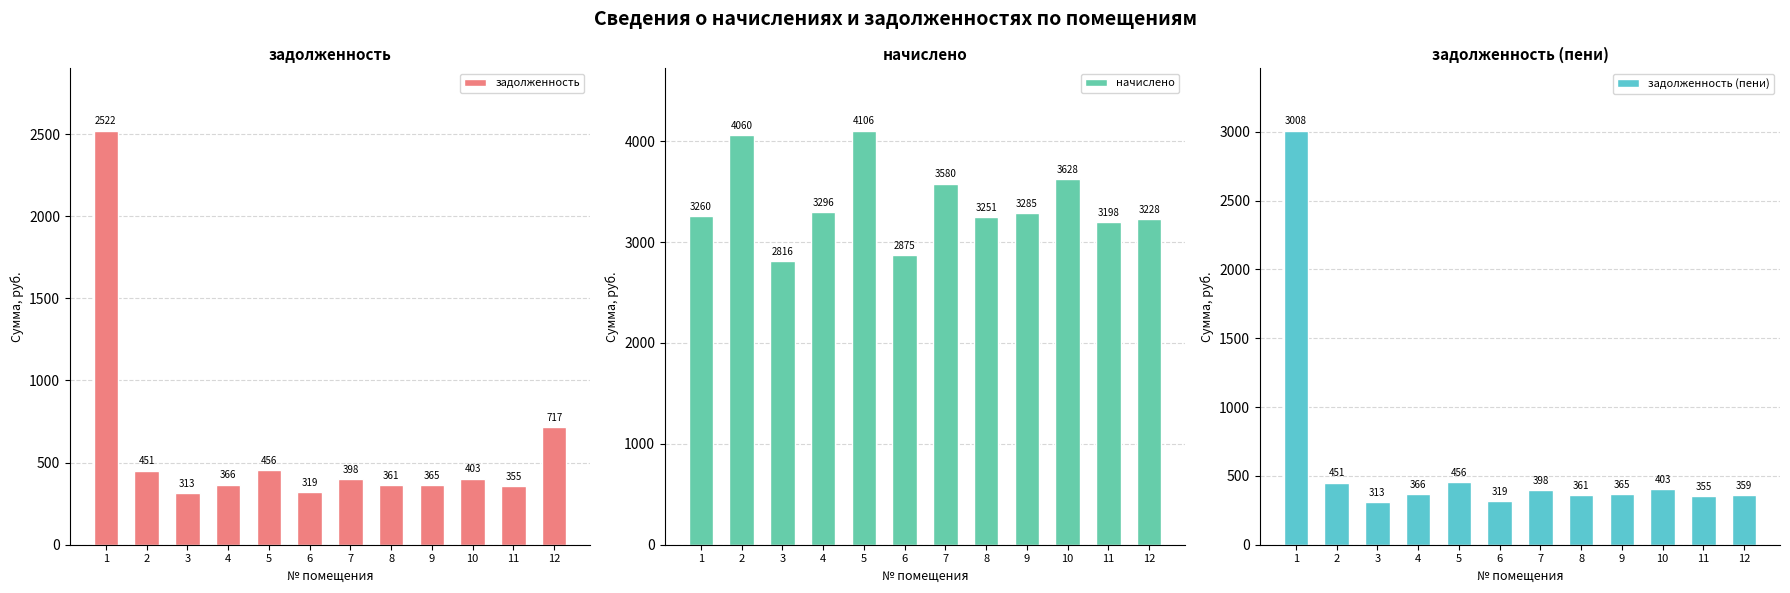

Between 10 and 11, which is larger?

10